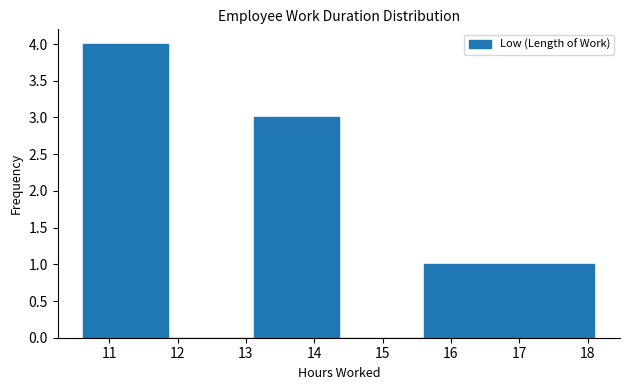

Which range on the x-axis has the tallest bar?

10.6 to 11.9